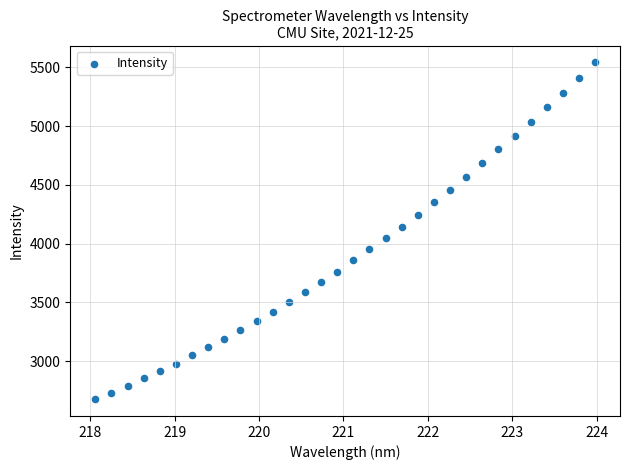

What is the range of Y values (max minus min)?

2866.1